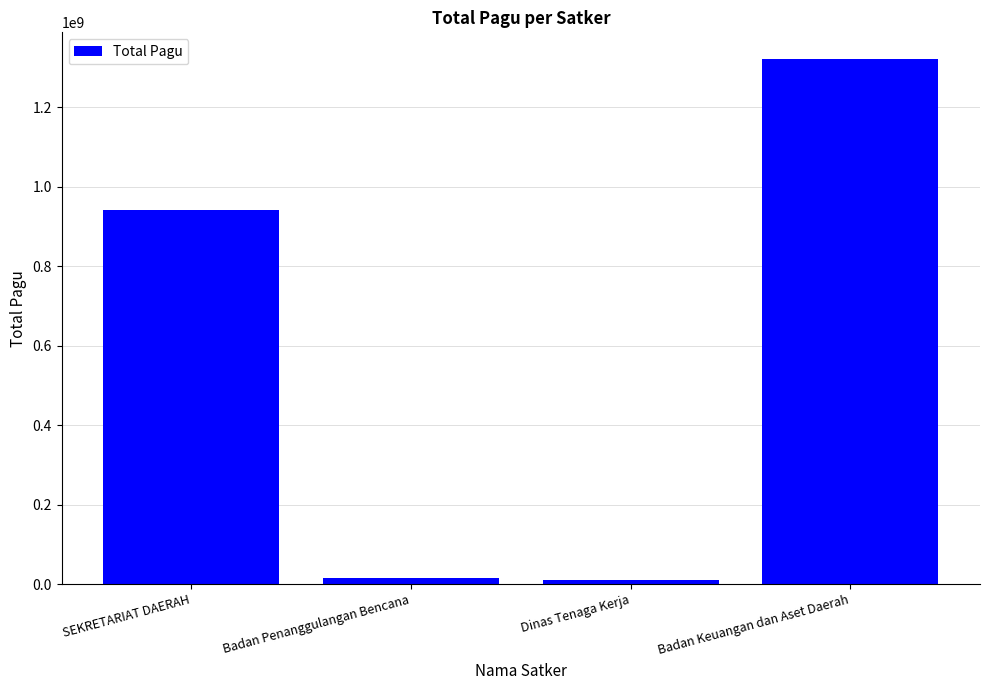

Read the value at Badan Penanggulangan Bencana.

14700000